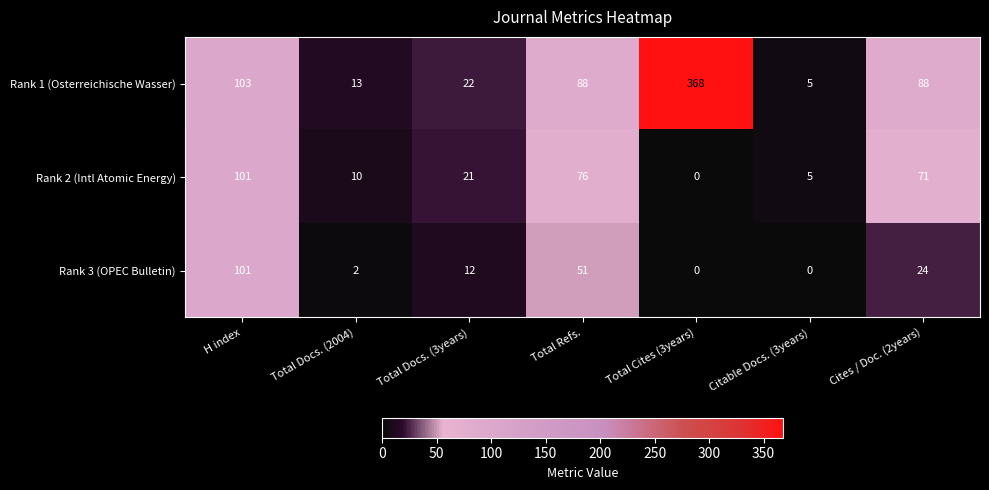

Reading left to right, extract all data points from this chart.

Rank 1 (Osterreichische Wasser): H index=103	Total Docs. (2004)=13	Total Docs. (3years)=22	Total Refs.=88	Total Cites (3years)=368	Citable Docs. (3years)=5	Cites / Doc. (2years)=88
Rank 2 (Intl Atomic Energy): H index=101	Total Docs. (2004)=10	Total Docs. (3years)=21	Total Refs.=76	Total Cites (3years)=0	Citable Docs. (3years)=5	Cites / Doc. (2years)=71
Rank 3 (OPEC Bulletin): H index=101	Total Docs. (2004)=2	Total Docs. (3years)=12	Total Refs.=51	Total Cites (3years)=0	Citable Docs. (3years)=0	Cites / Doc. (2years)=24